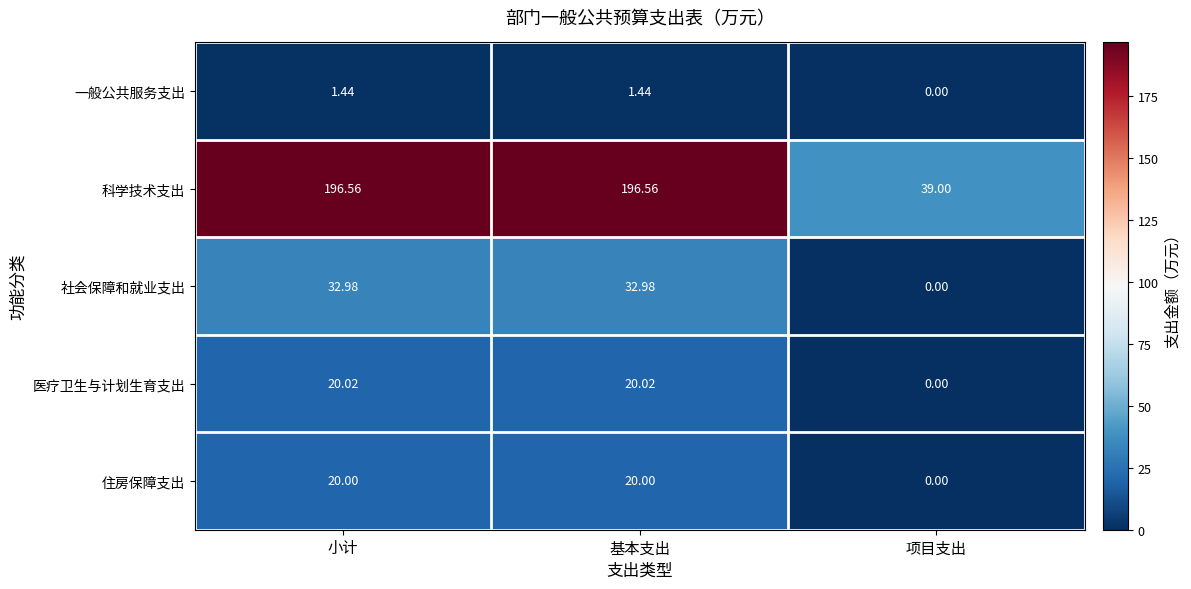

Is the value of 一般公共服务支出 at 小计 greater than the value of 医疗卫生与计划生育支出 at 小计?

No